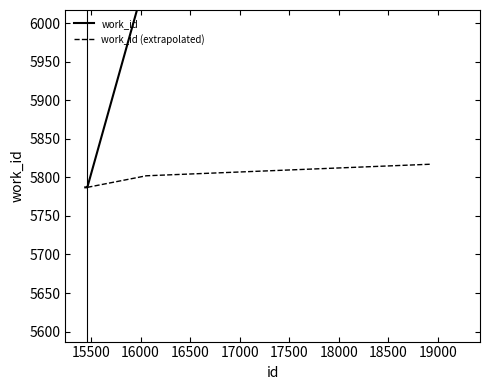

Does the chart have visible grid lines?

No